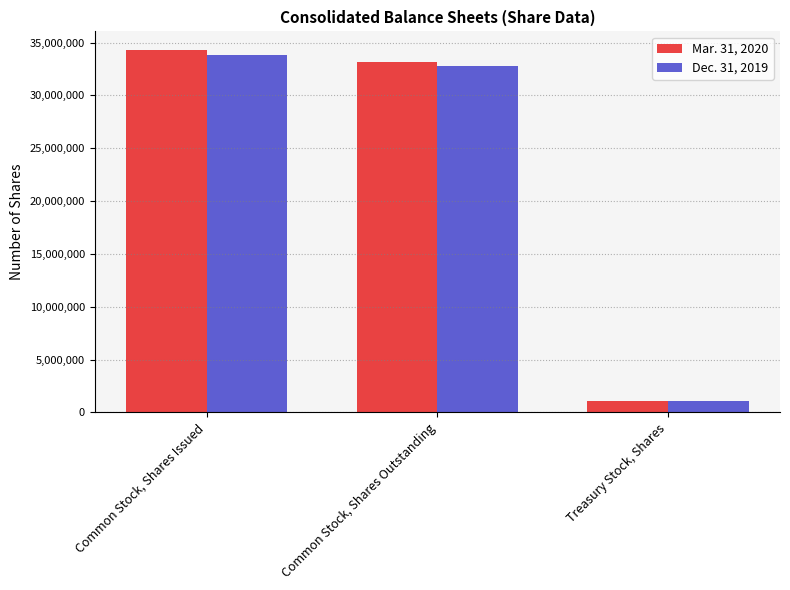

What is the total value across all series at Common Stock, Shares Outstanding?

65969247